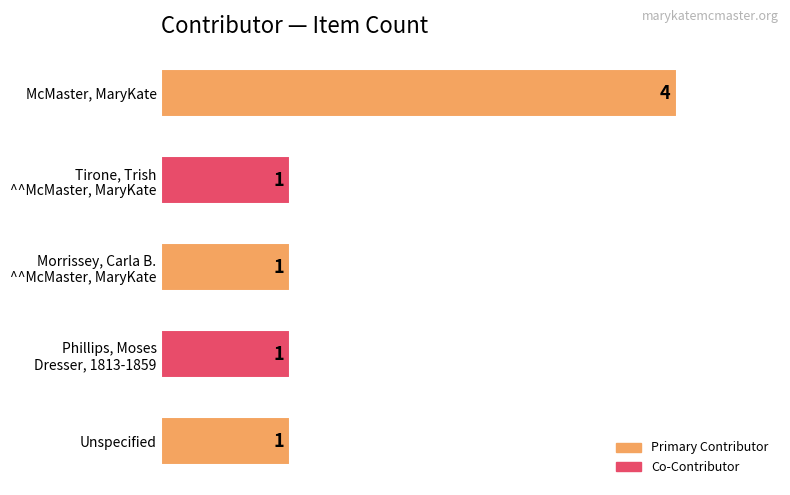

What is the difference between the maximum and minimum values?

3